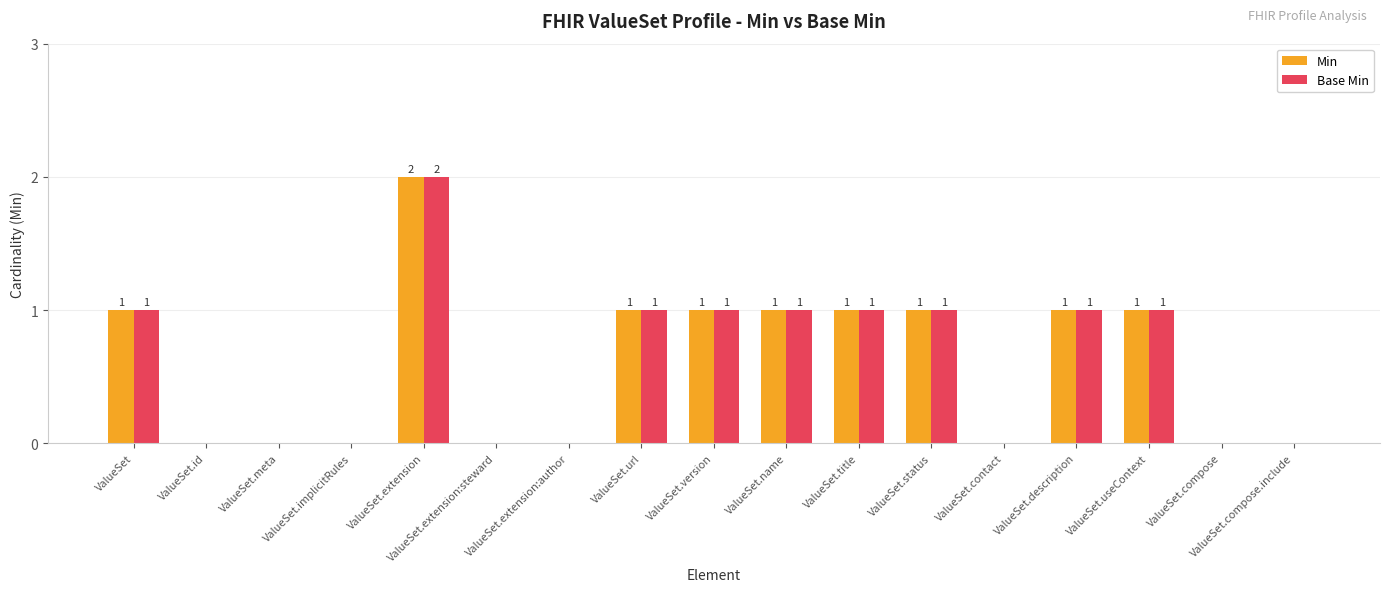

The value of Min at ValueSet.contact is 0. True or false?

True